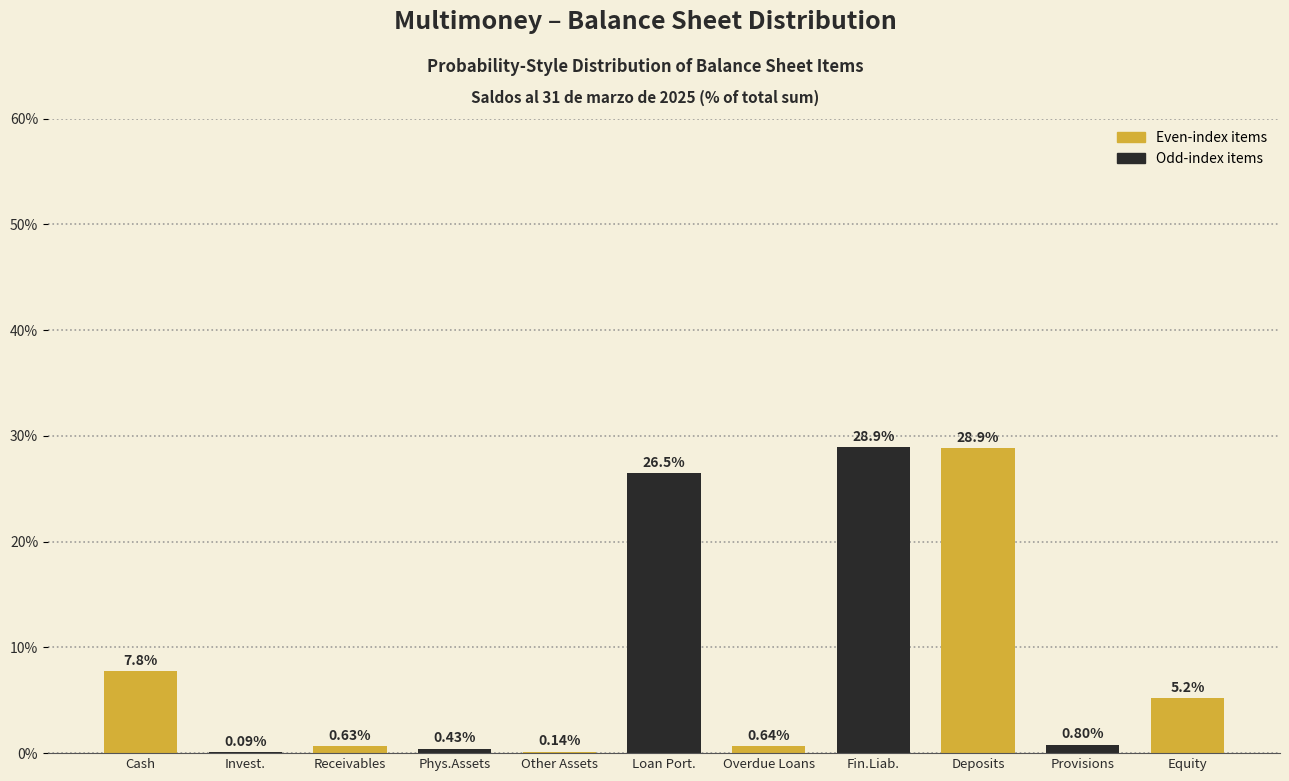

Between Phys.Assets and Receivables, which is larger?

Receivables